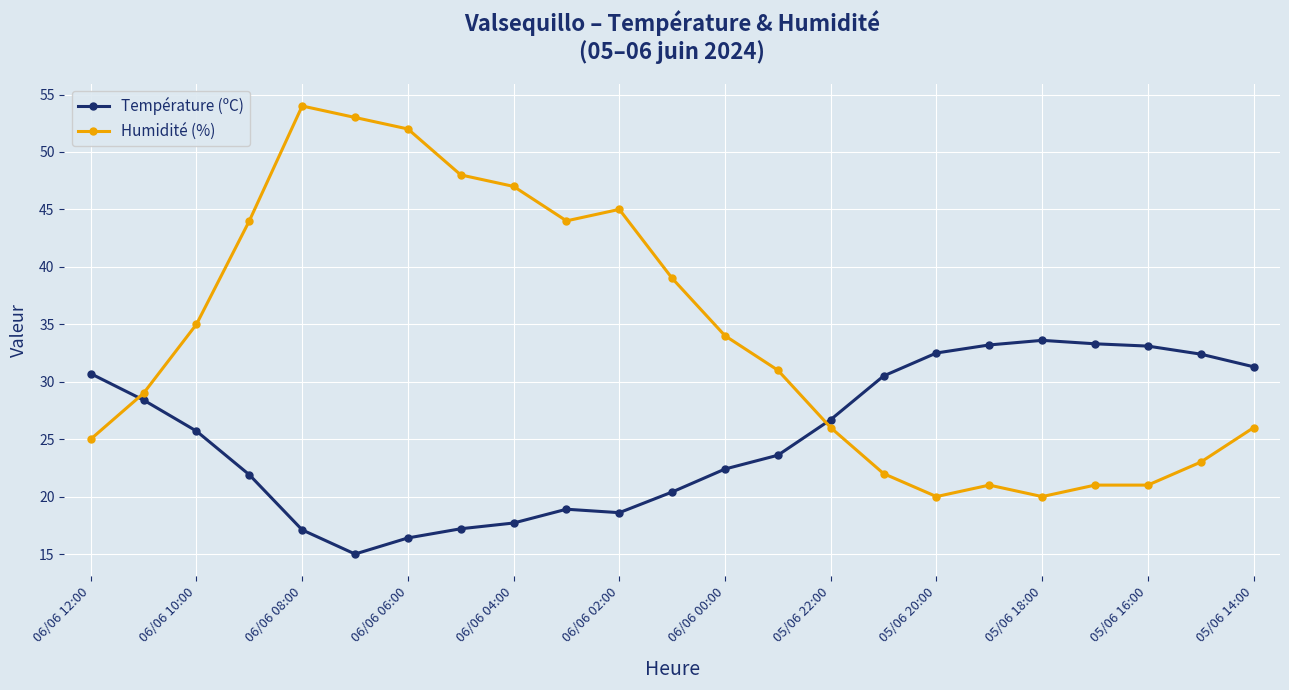

What is the value of the Température (ºC) point at the 5th from the left?

17.1